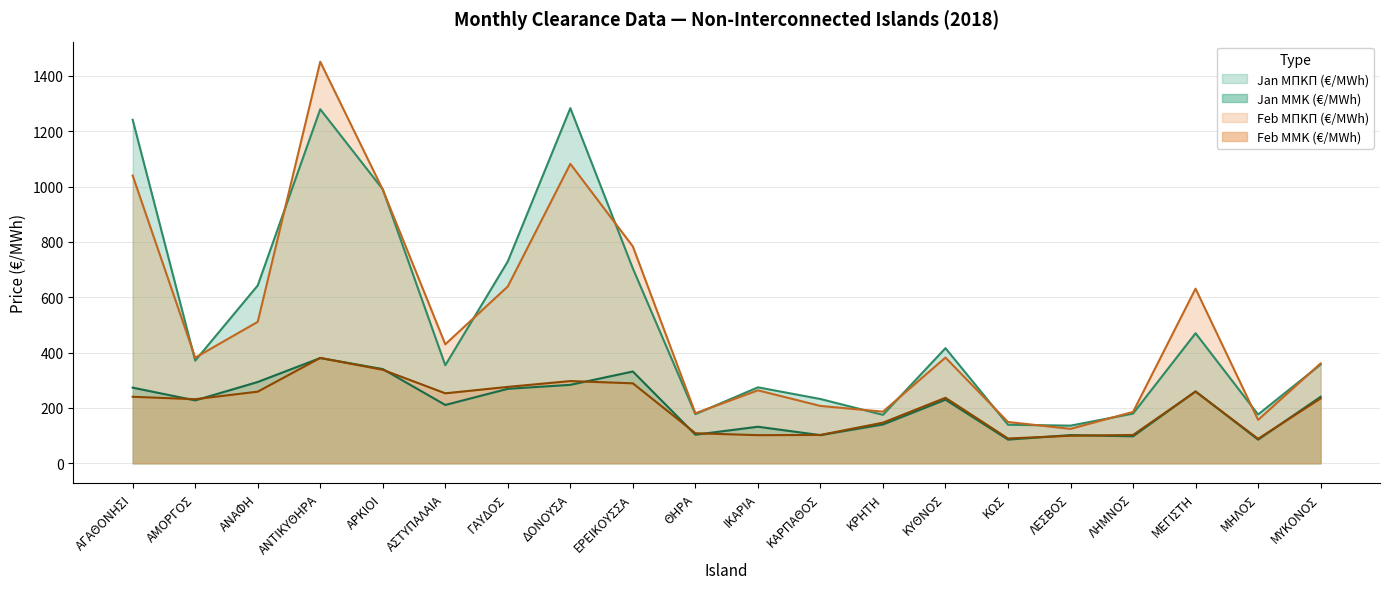

Which series changed the most between ΑΡΚΙΟΙ and ΚΡΗΤΗ?

Jan ΜΠΚΠ (€/MWh)